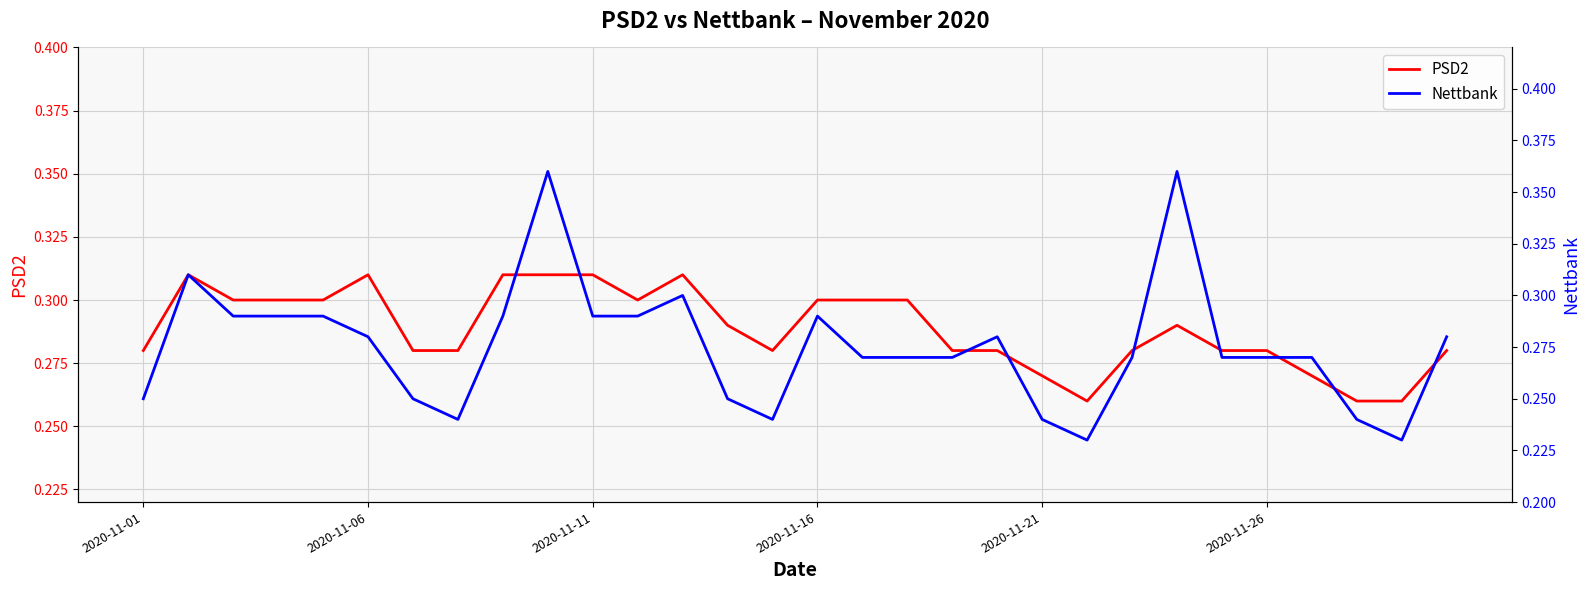

At 22, list the series in order from smallest to largest.

Nettbank, PSD2